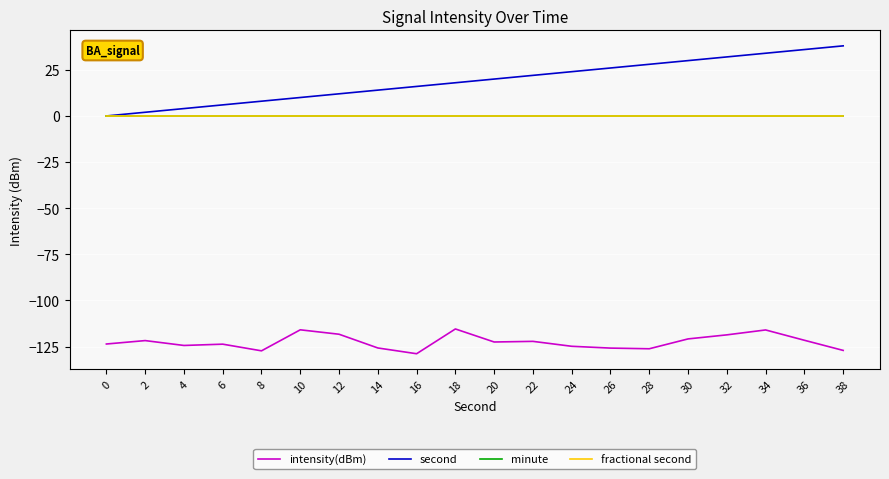

Does the chart have visible grid lines?

Yes